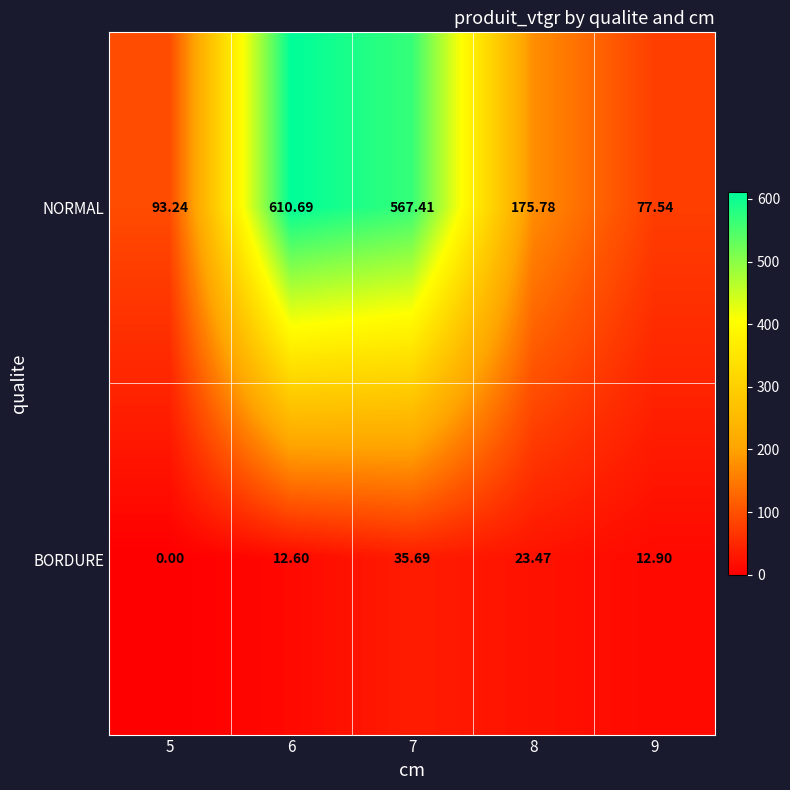

Which series changed the most between 5 and 9?

NORMAL